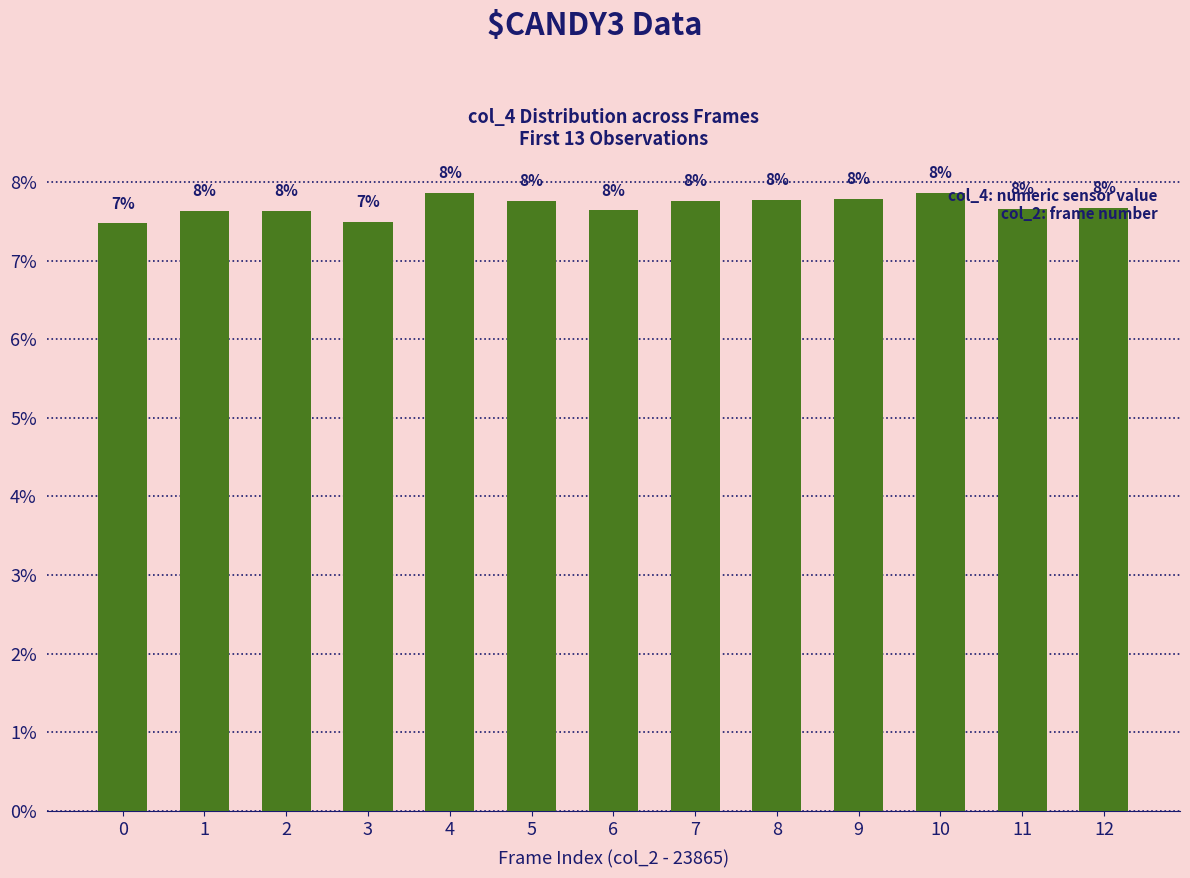

How many bars are there in total?

13